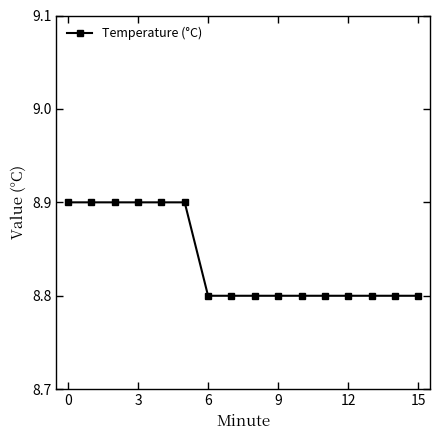

Reading left to right, list all the values displayed in this chart.

8.9	8.9	8.9	8.9	8.9	8.9	8.8	8.8	8.8	8.8	8.8	8.8	8.8	8.8	8.8	8.8